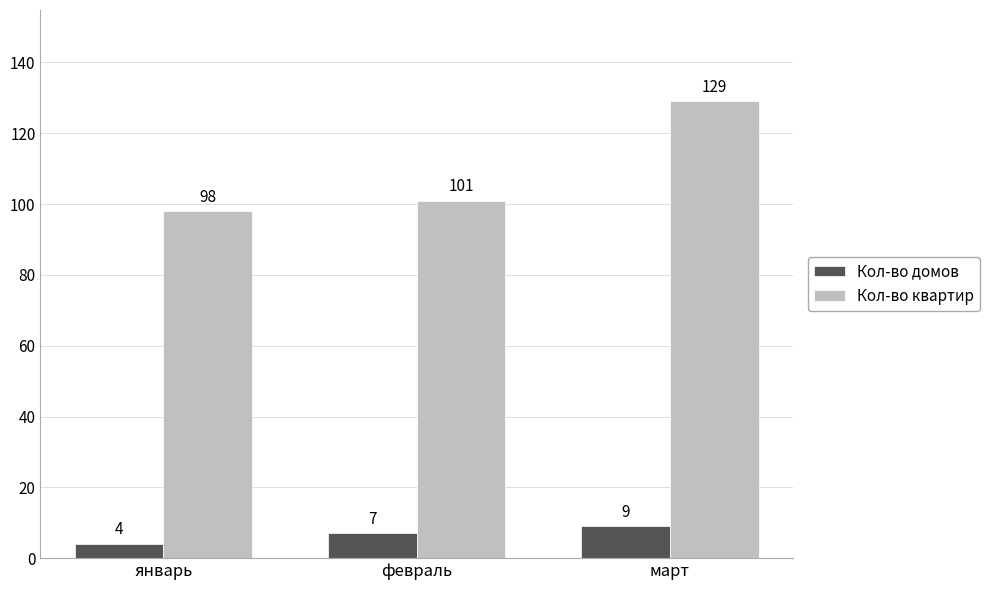

Which label corresponds to the largest value in the chart?

март